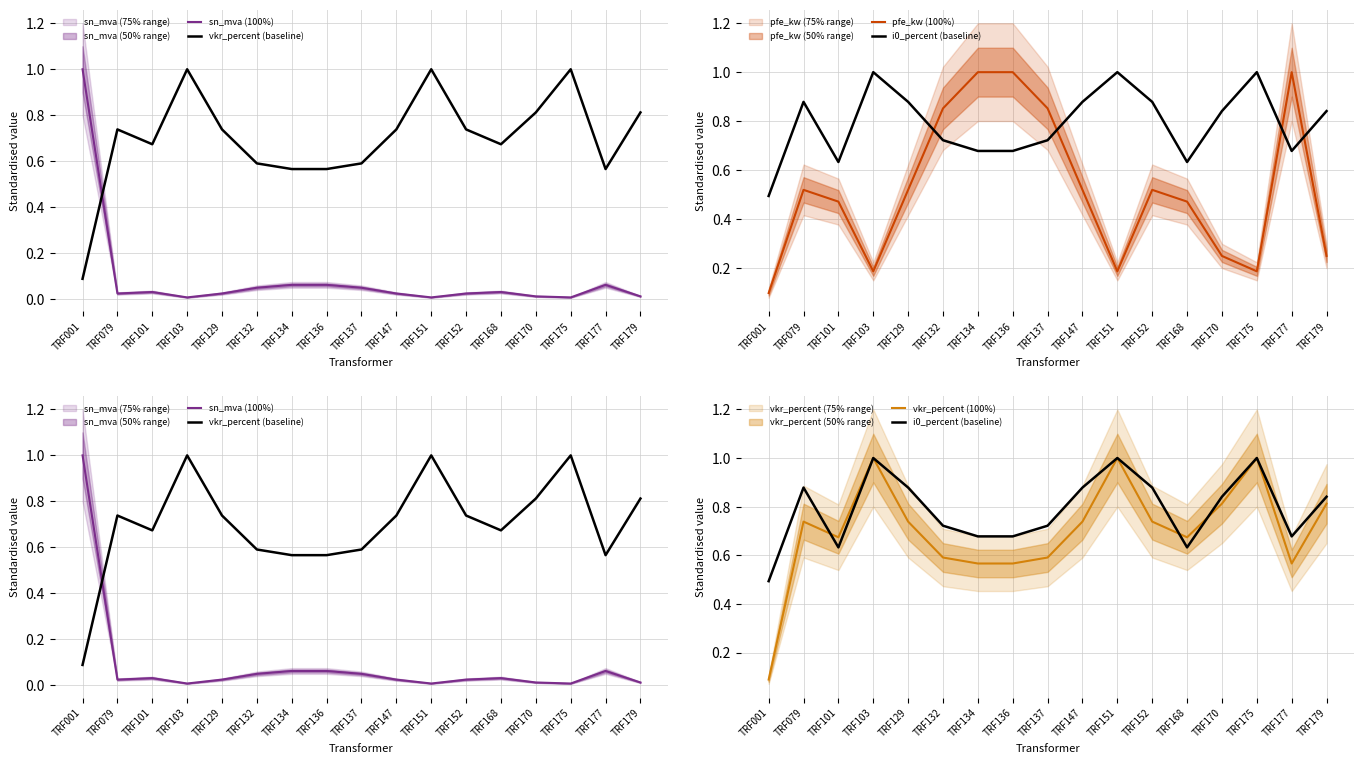

What is the sum of all pfe_kw (100%) values?

8.9